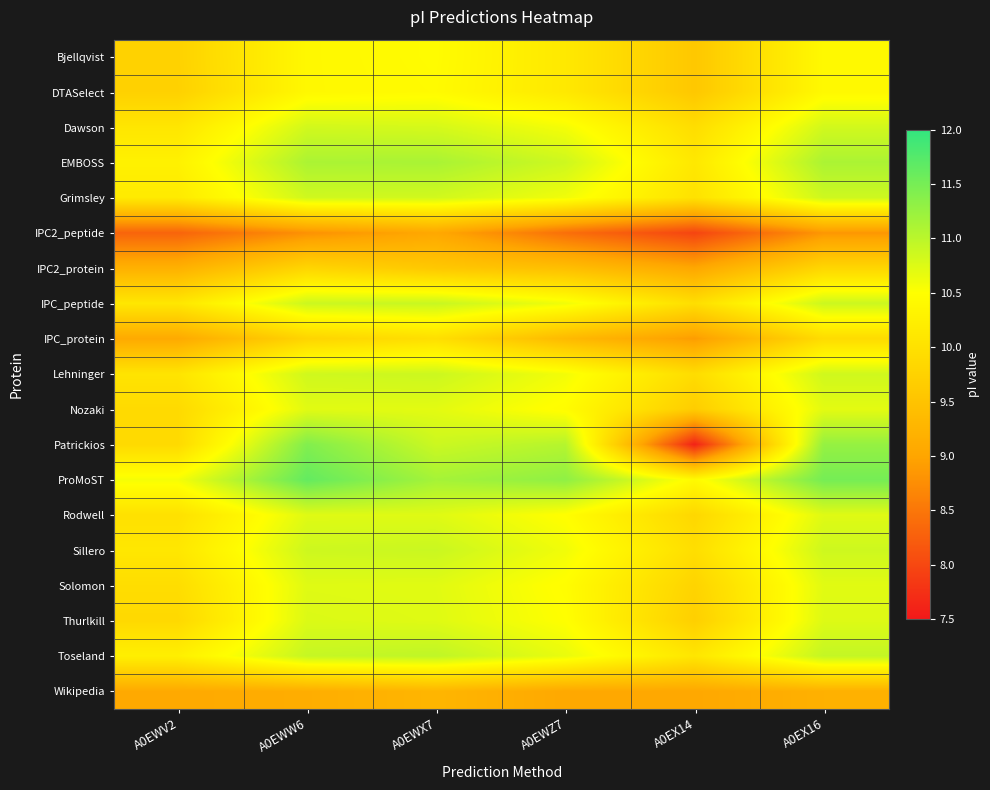

Which series has the largest range (max minus min)?

Patrickios